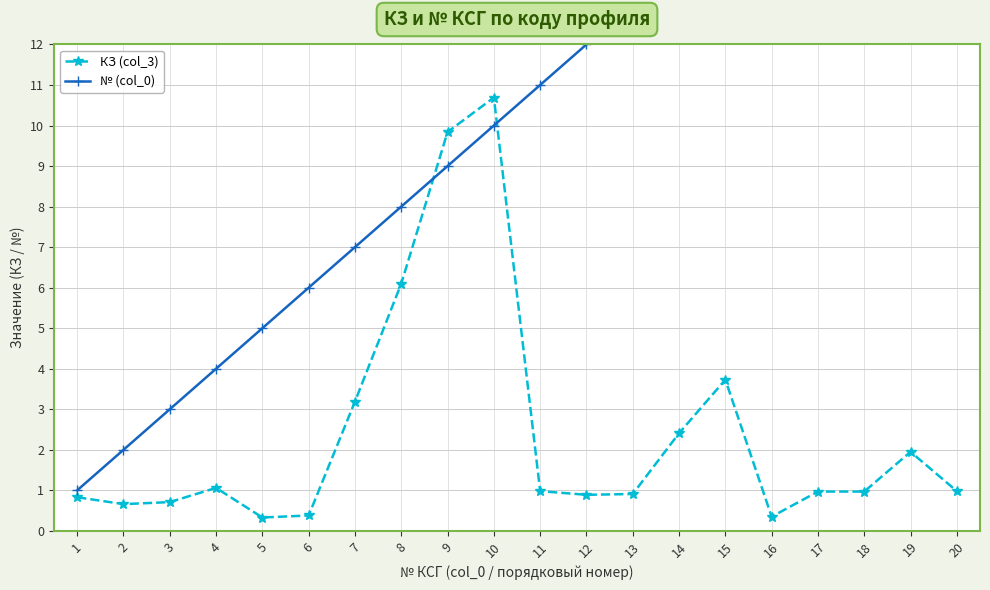

Which has a higher value, 12 or 6?

12